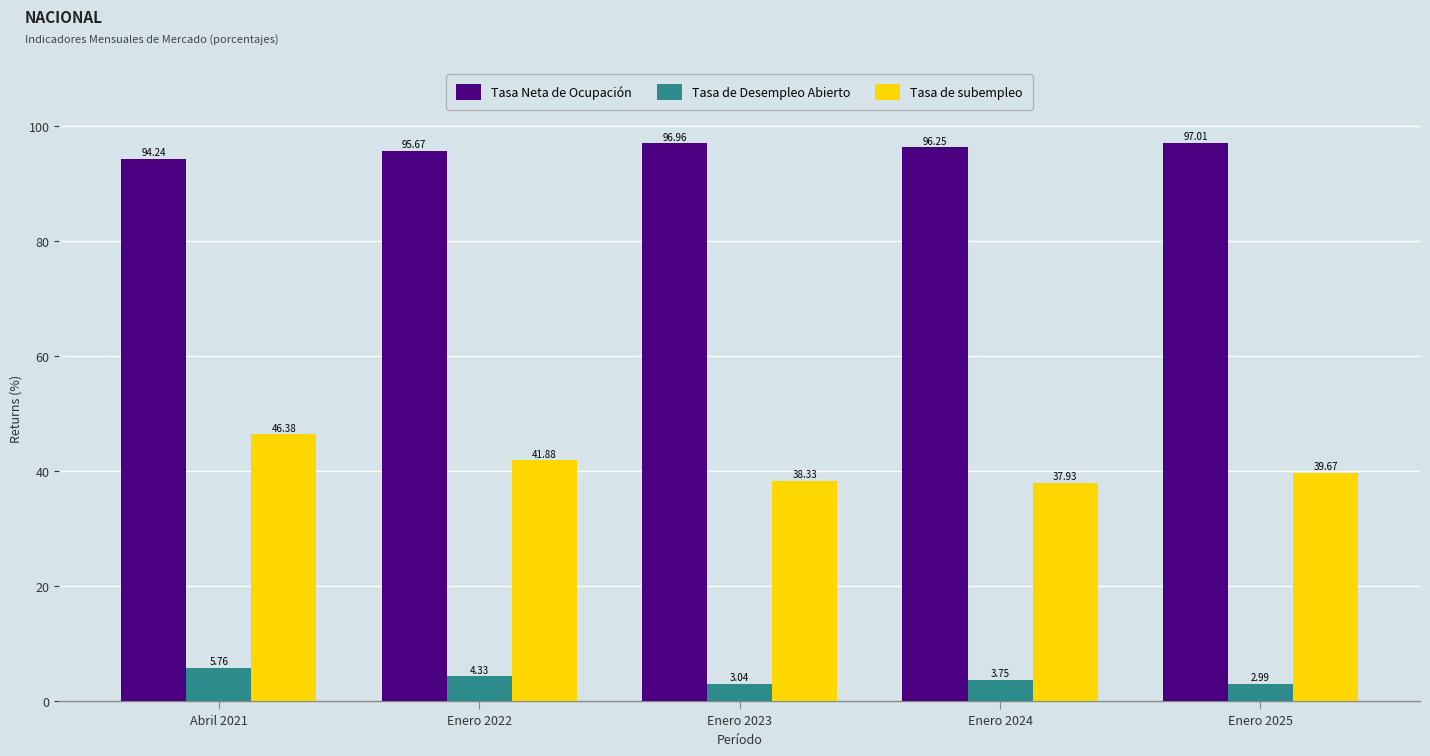

What is the difference between the maximum and second lowest values in the Tasa Neta de Ocupación series?

1.3